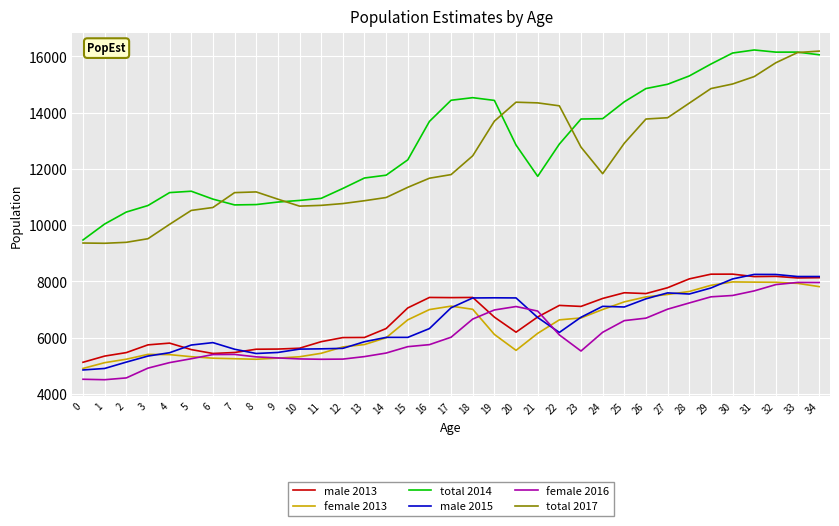

How many lines are shown in the chart?

6